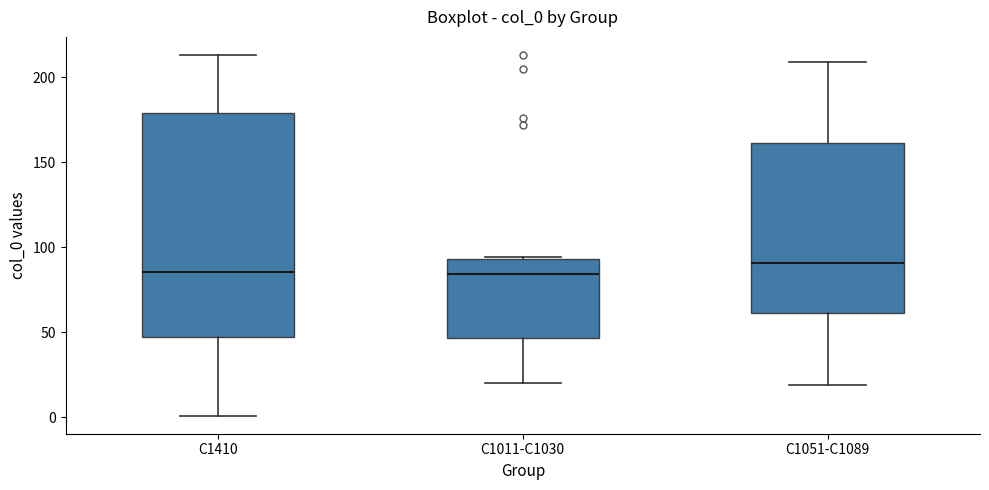

Where does the median line of the box for C1011-C1030 sit on the y-axis? The values are not printed on the chart, so give them approximately, as read against the axis.

85